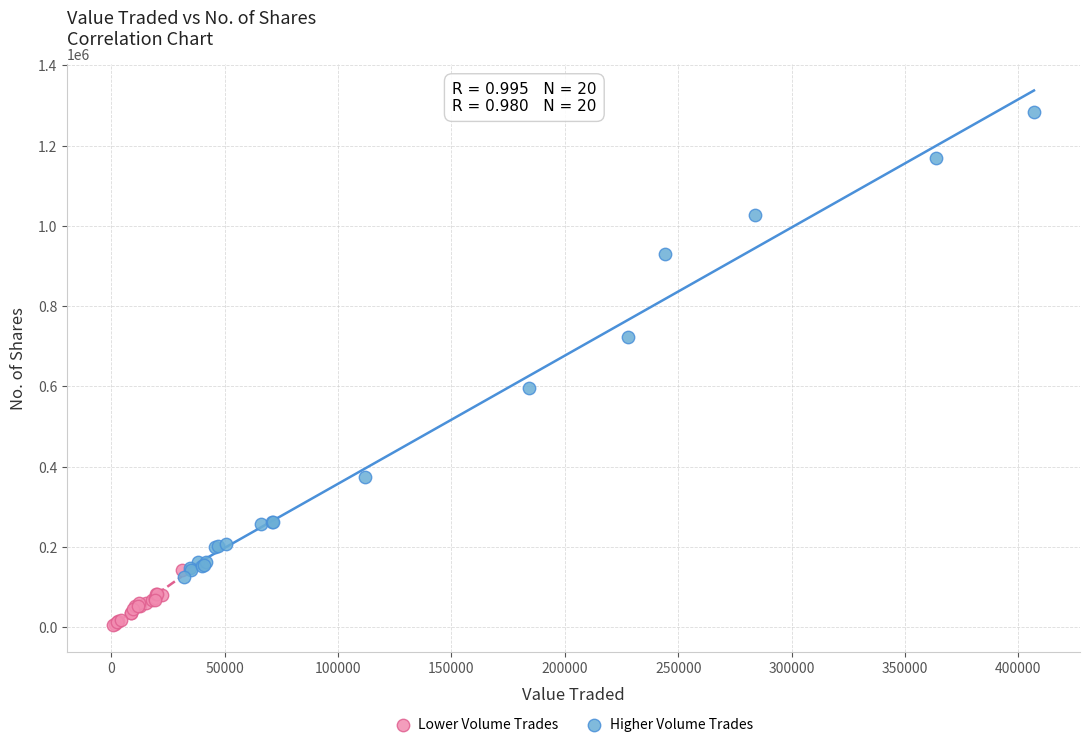

Which series reaches the minimum Y coordinate?

Lower Volume Trades